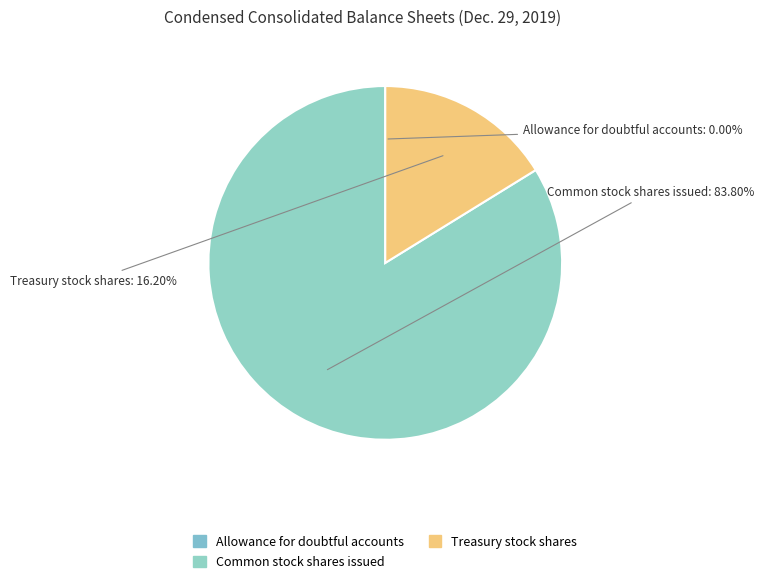

Combined, do Common stock shares issued and Treasury stock shares account for over 50%?

Yes